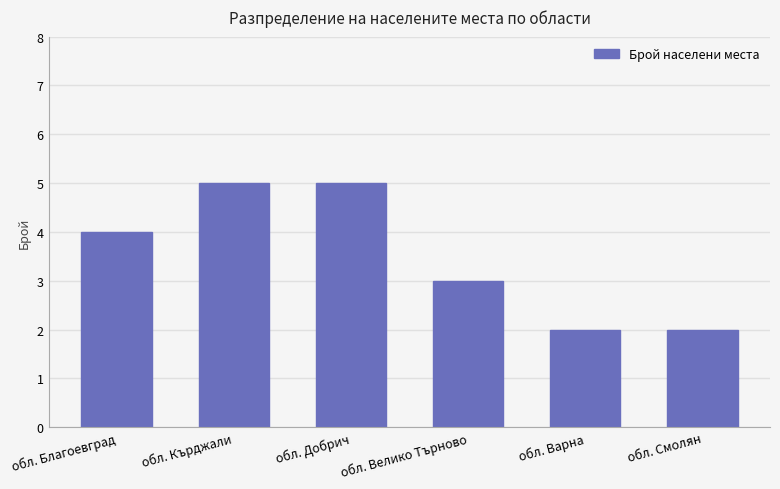

The value at обл. Добрич is 8. True or false?

False